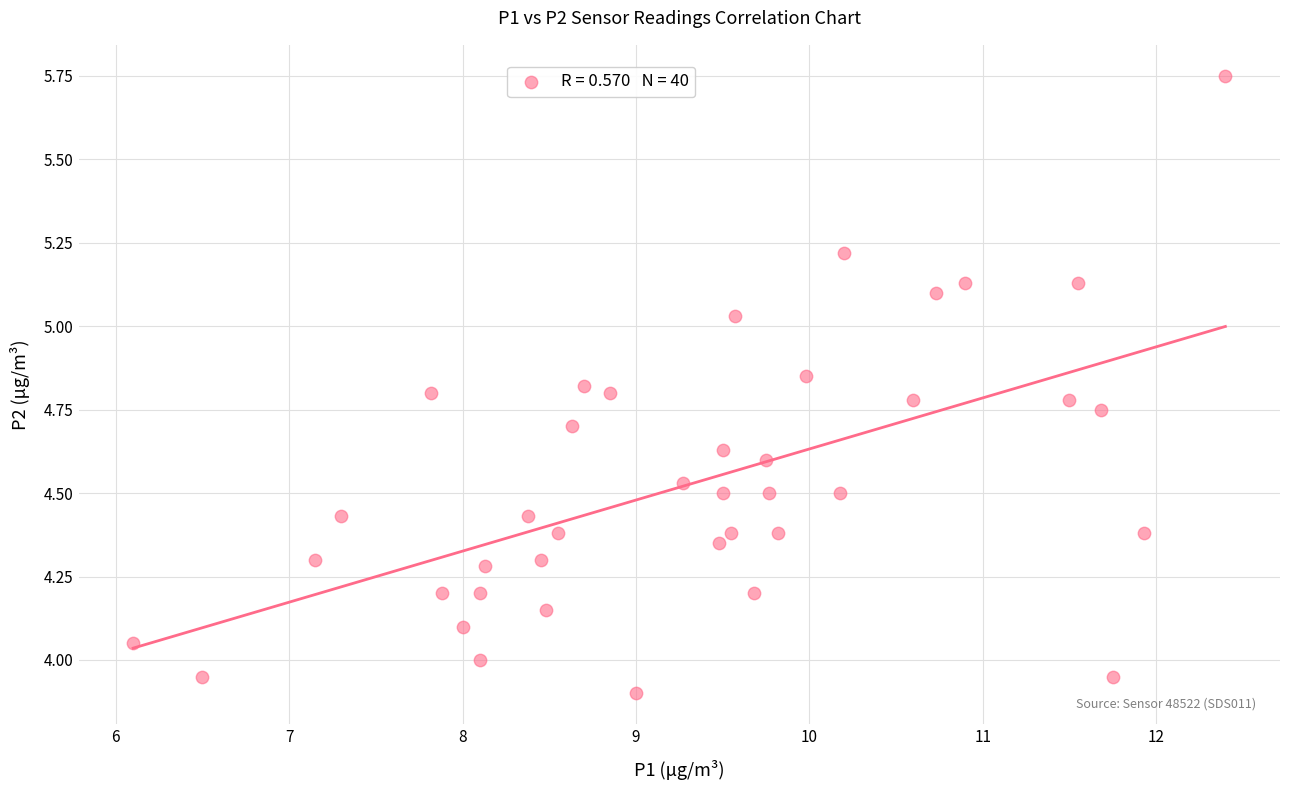

Count the number of points in this scatter plot.

40